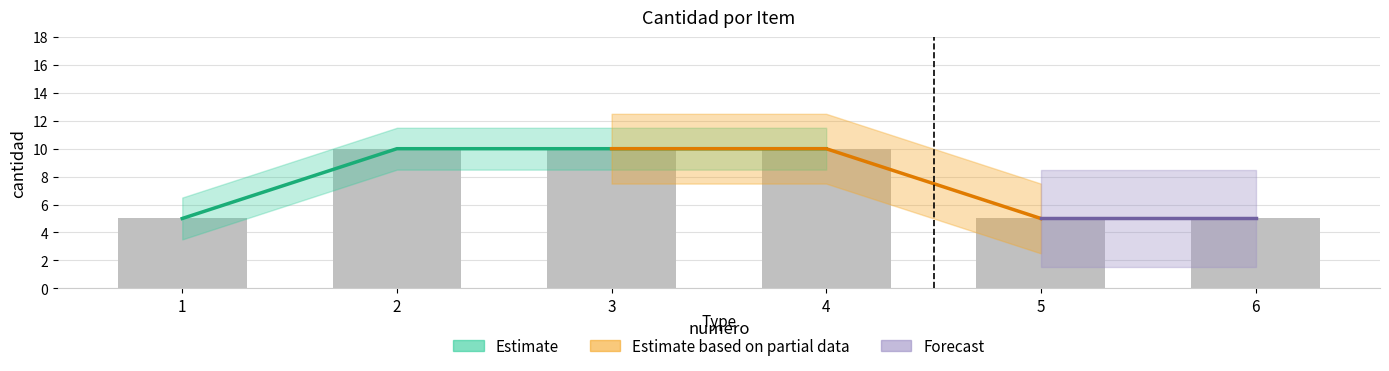

What is the value of the 5th bar from the left?

5